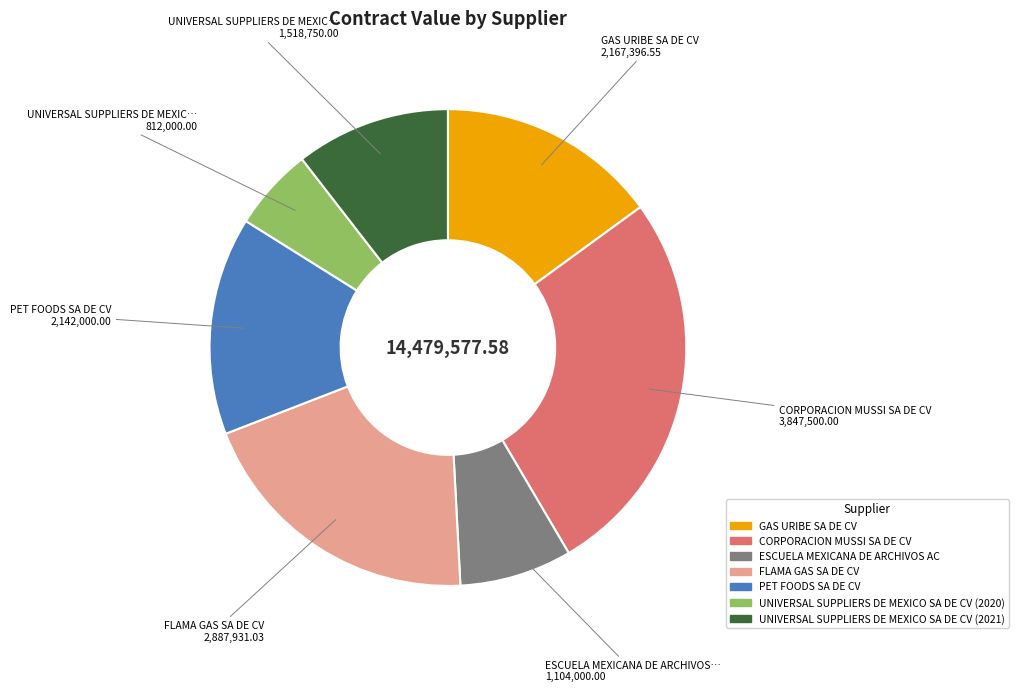

Combined, do CORPORACION MUSSI SA DE CV and PET FOODS SA DE CV account for over 50%?

No